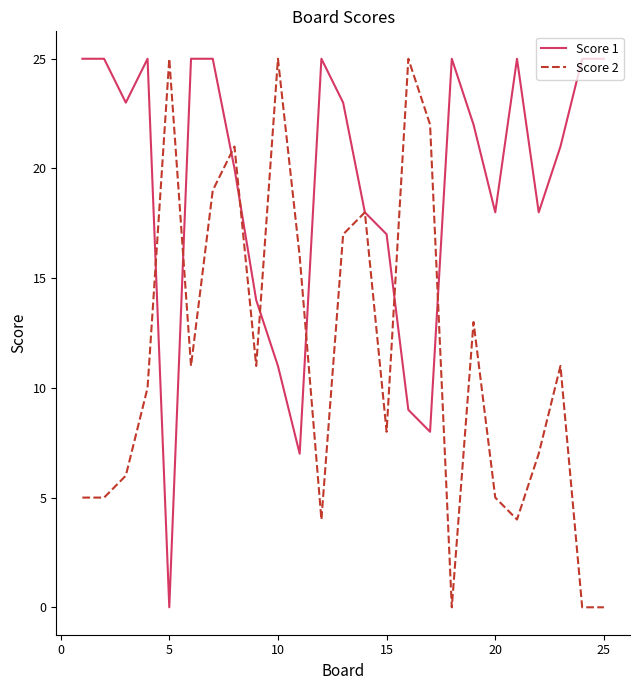

How many series are shown in this chart?

2